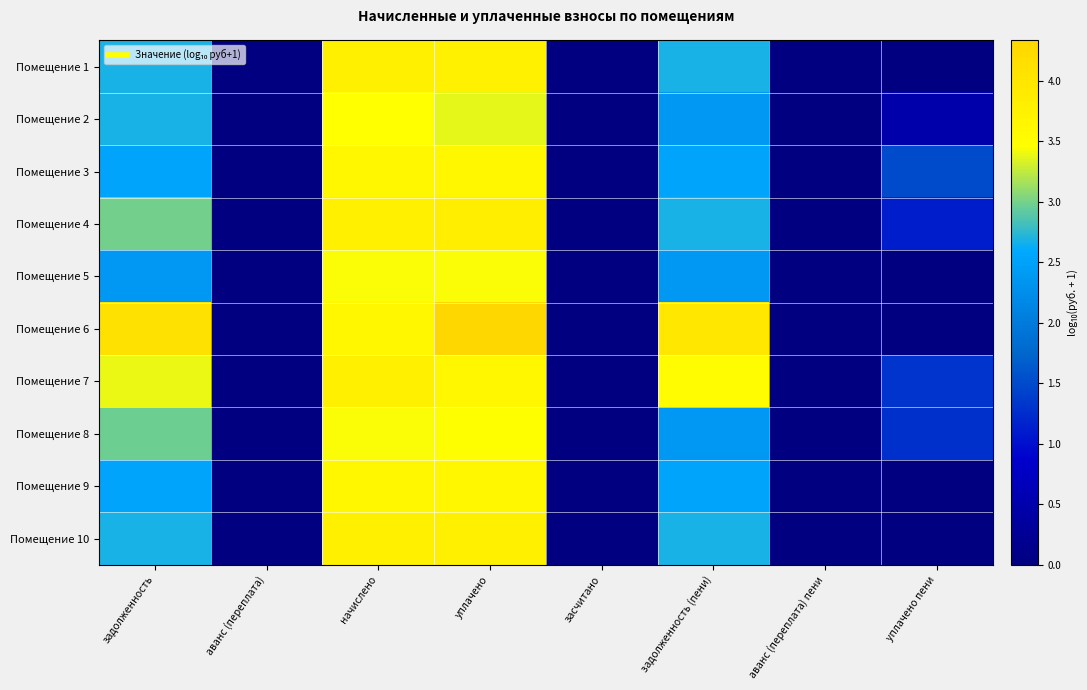

How many data points does each series have?

8